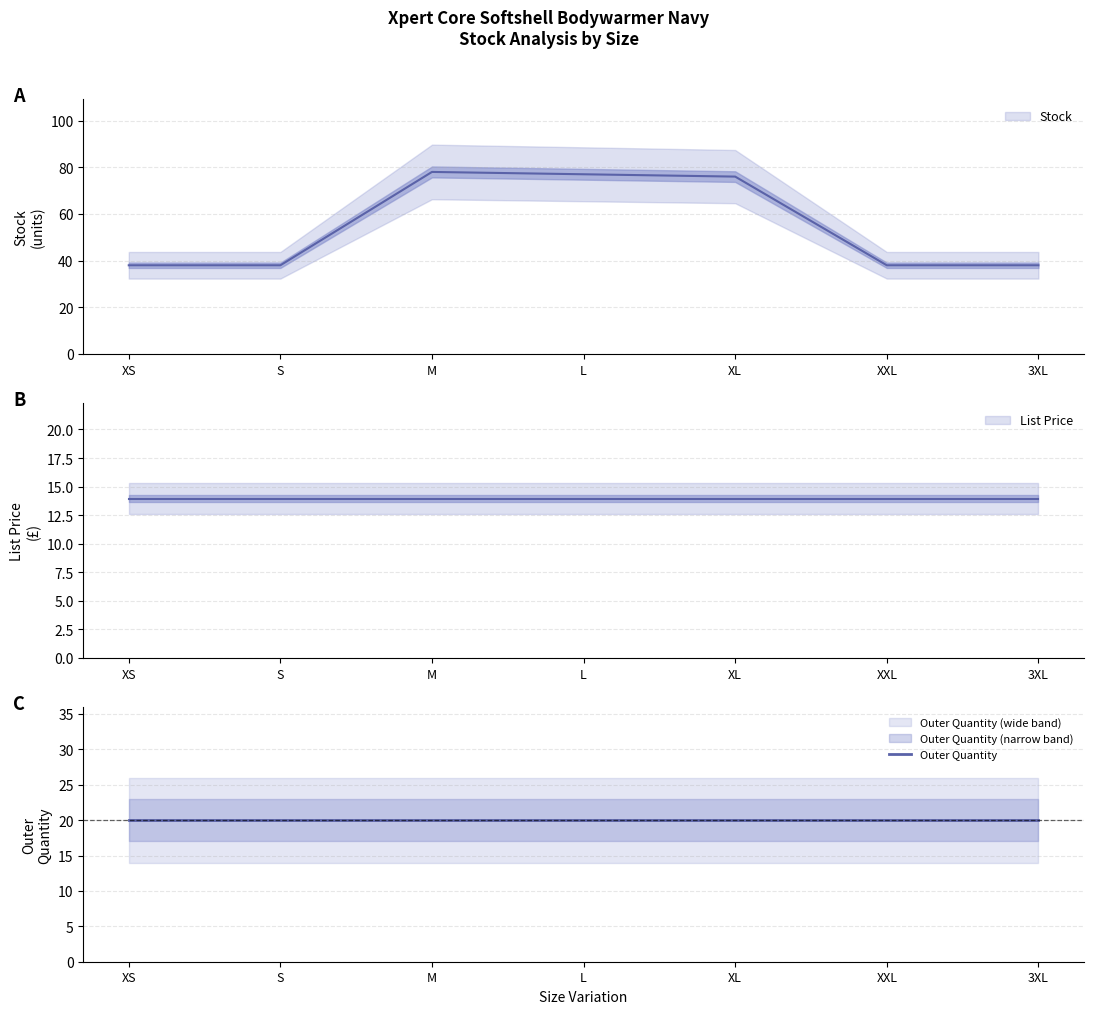

What is the label of the 2nd point from the right?

XXL